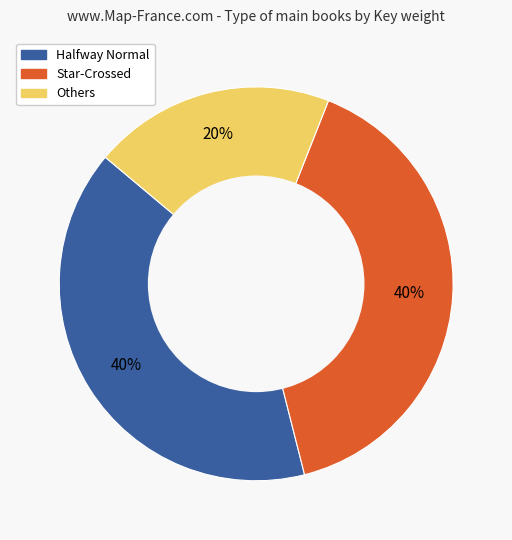

Is there any slice that represents more than half of the pie?

No